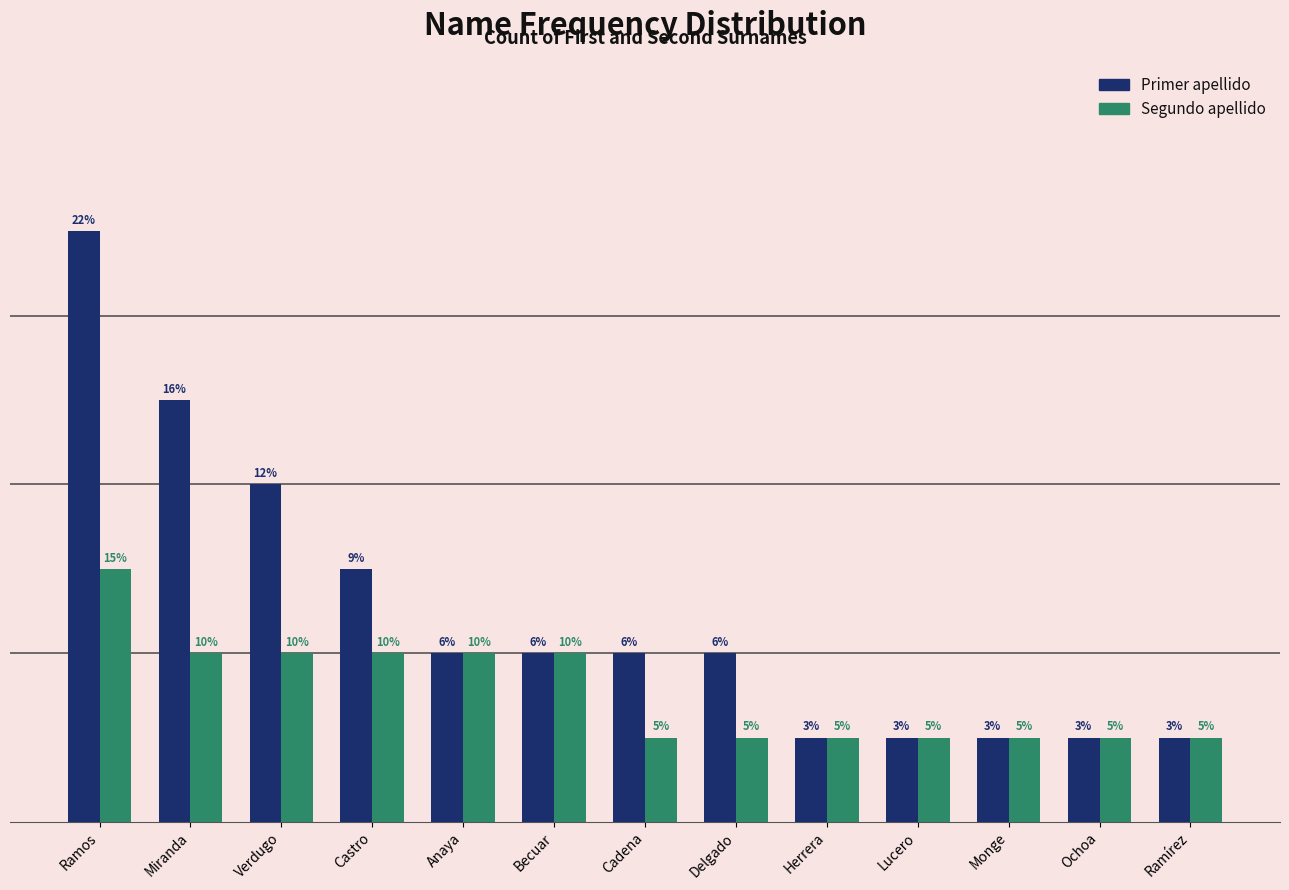

What are all the series names shown in the legend?

Primer apellido, Segundo apellido